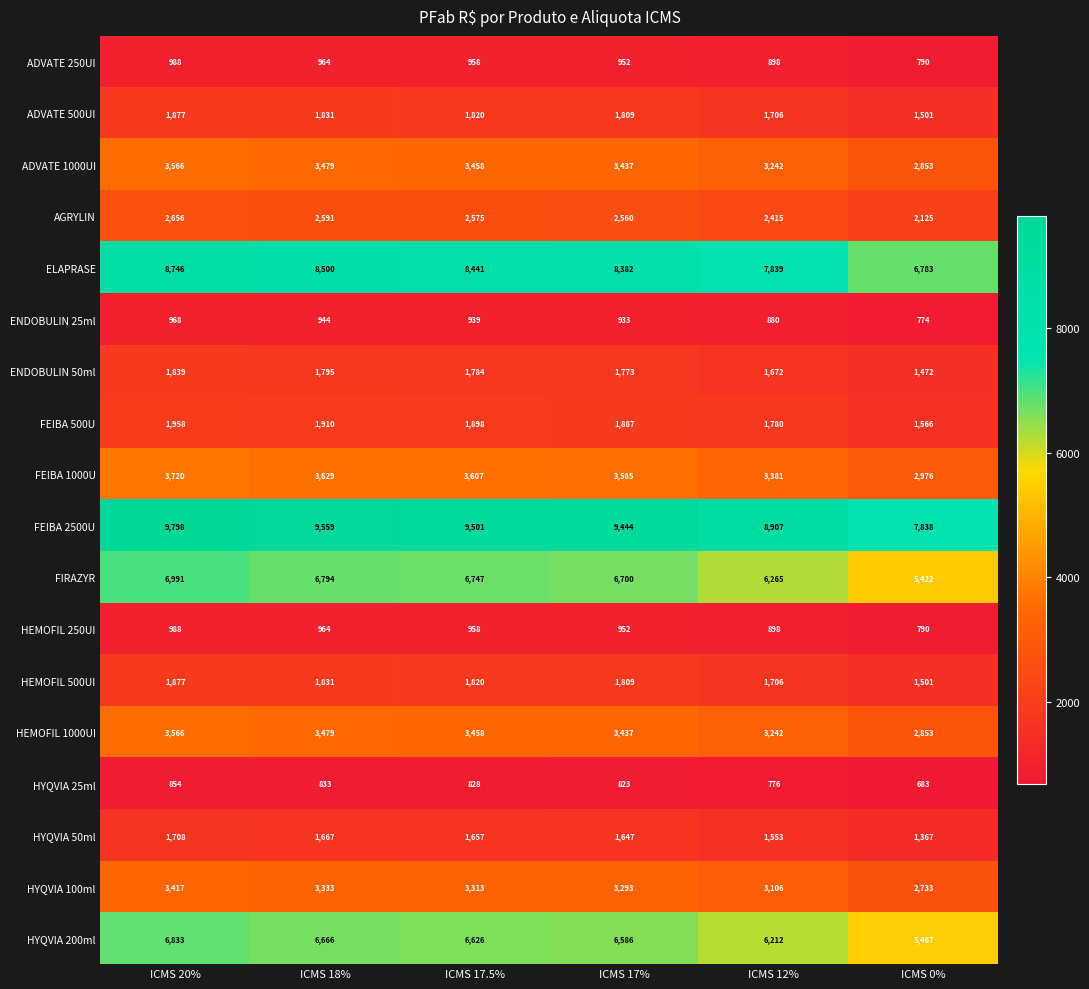

Where does the HYQVIA 25ml series first go above 828?

ICMS 20%